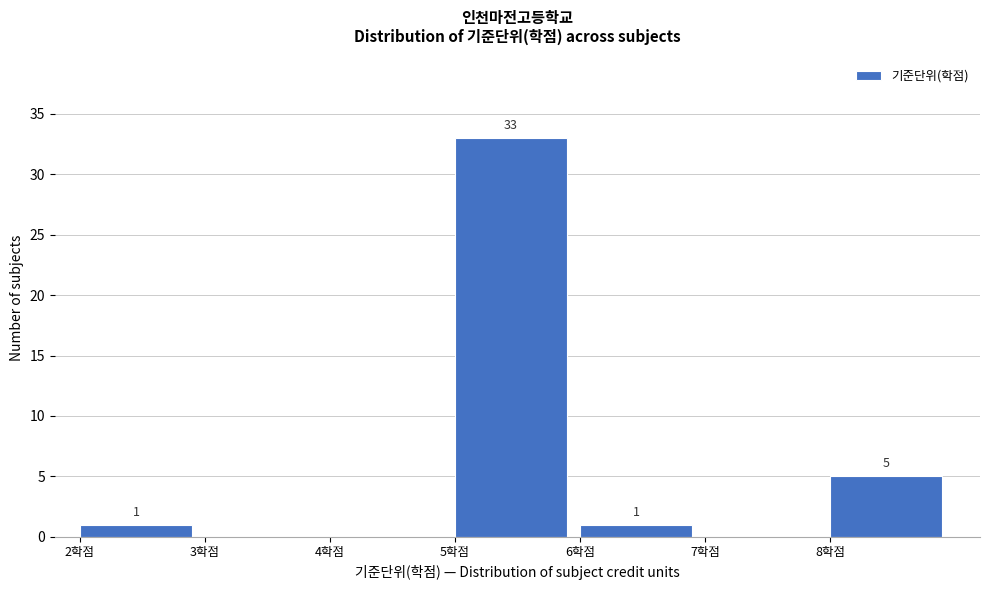

Reading left to right, list all the values displayed in this chart.

2학점=1	3학점=0	4학점=0	5학점=33	6학점=1	7학점=0	8학점=5